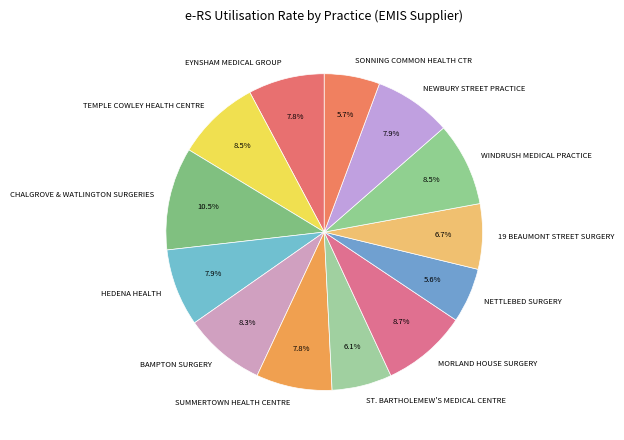

Is MORLAND HOUSE SURGERY the majority of the pie?

No